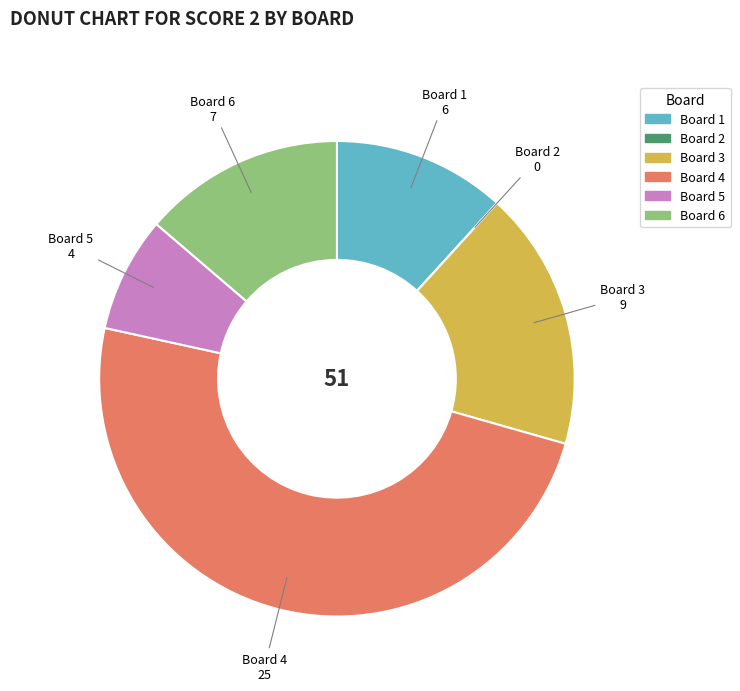

Is there any slice that represents more than half of the pie?

No